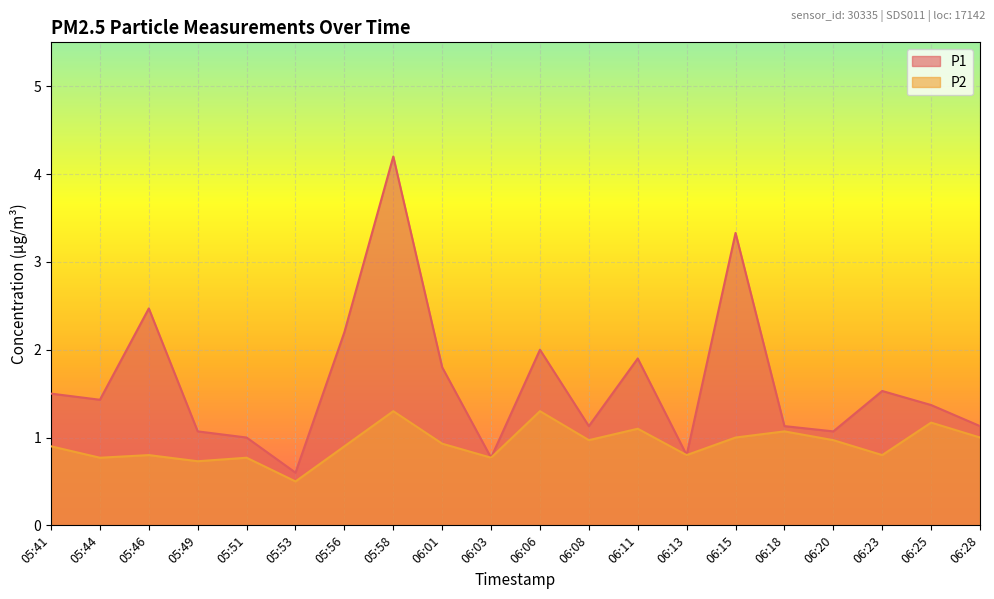

What is the lowest value of the P1 series?

0.6